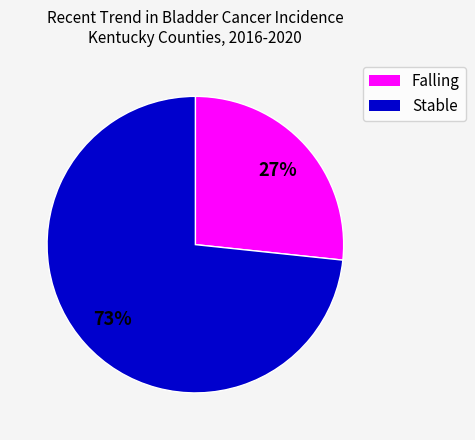

To the nearest percent, what is the average slice percentage?

50%